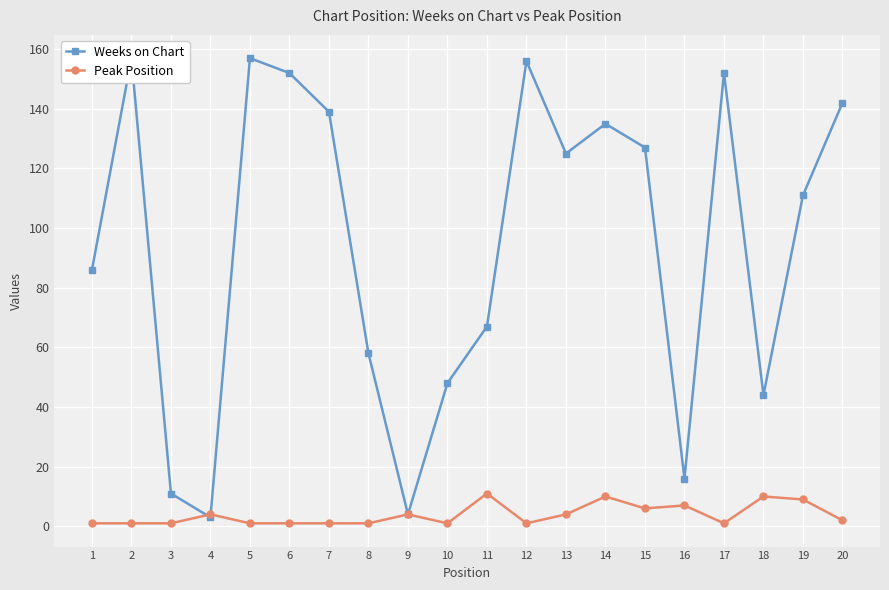

True or false: Peak Position and Weeks on Chart intersect in this chart.

True